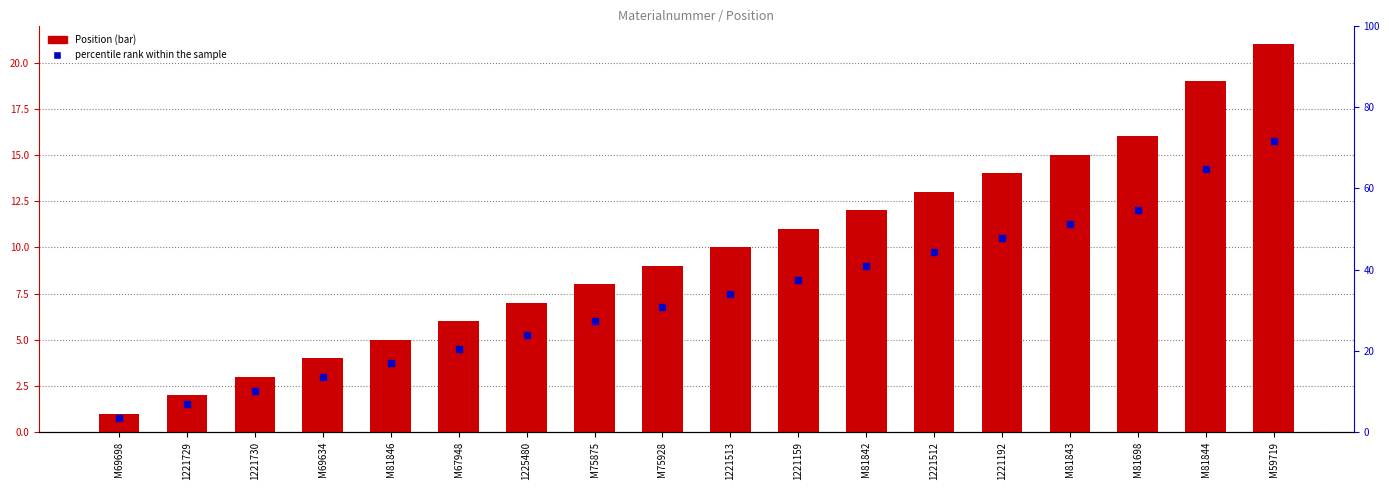

Which series contains the lowest Y value?

percentile rank within the sample